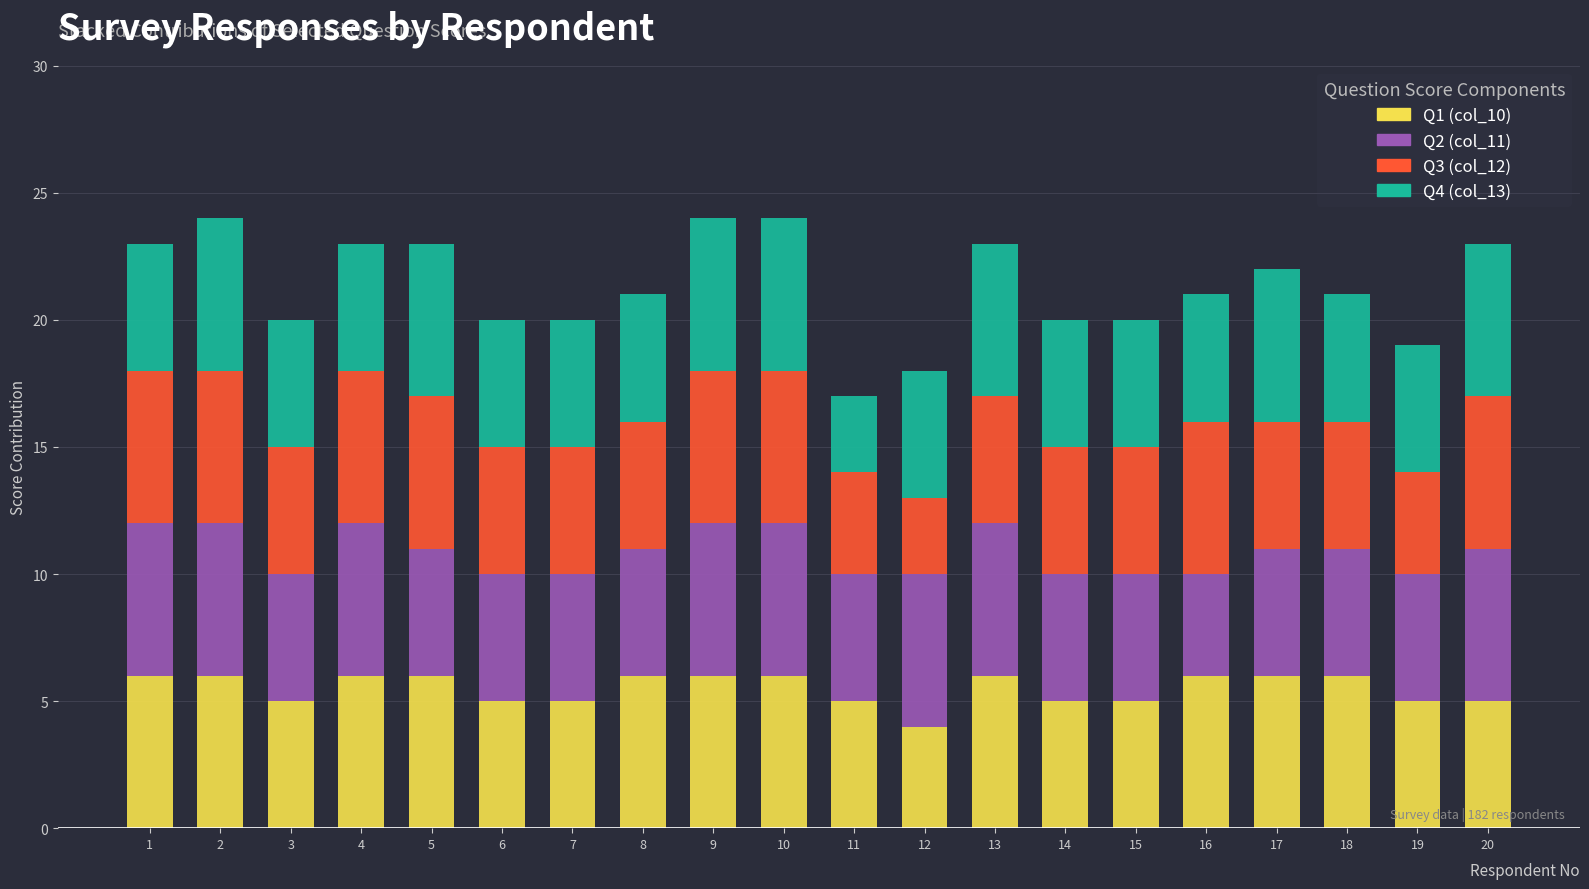

The value of Q1 (col_10) at 19 is 1. True or false?

False